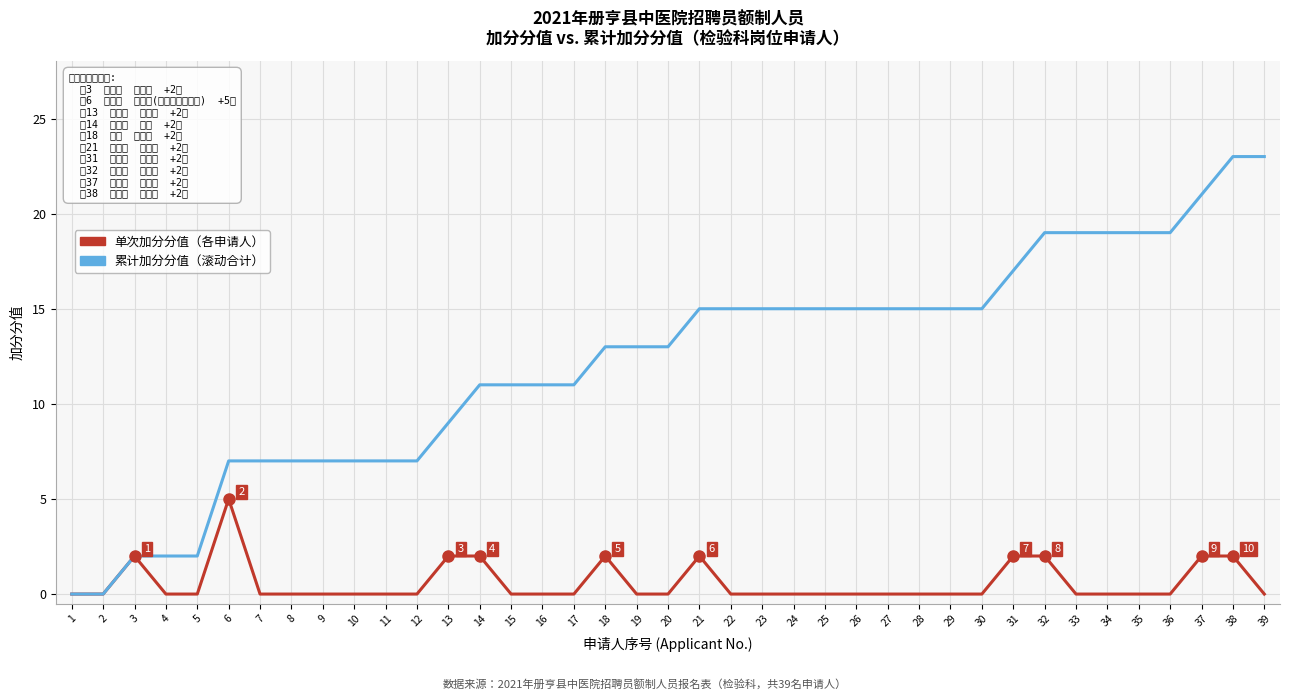

At which category is the sum across all series the highest?

38